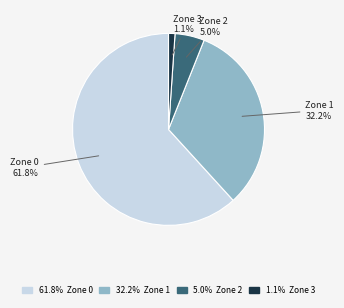

Does any single category account for the majority?

Yes